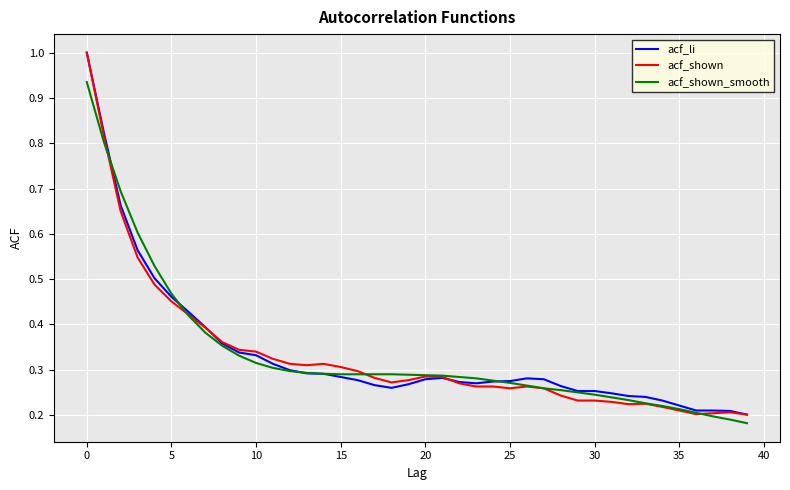

What is the sum of all acf_li values?

13.4